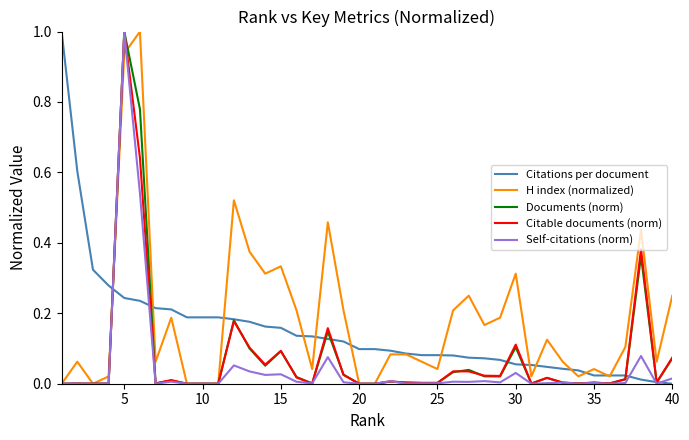

What is the maximum value for H index (normalized)?

1.0